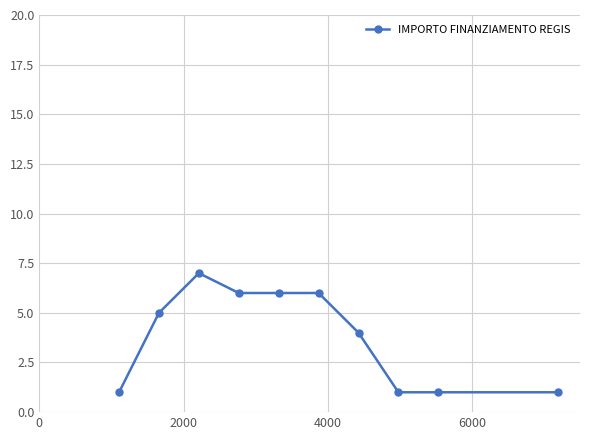

What is the greatest value displayed?

7